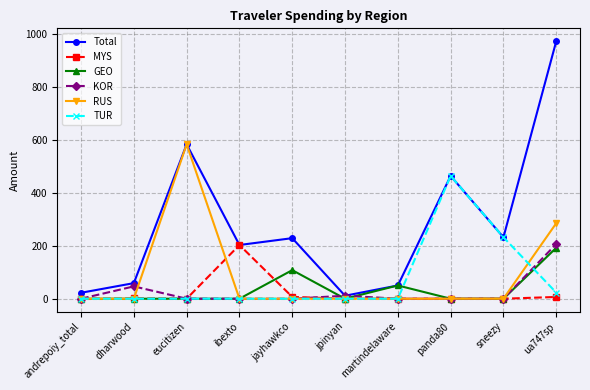

What is the difference between the maximum and minimum values in the Total series?

960.6